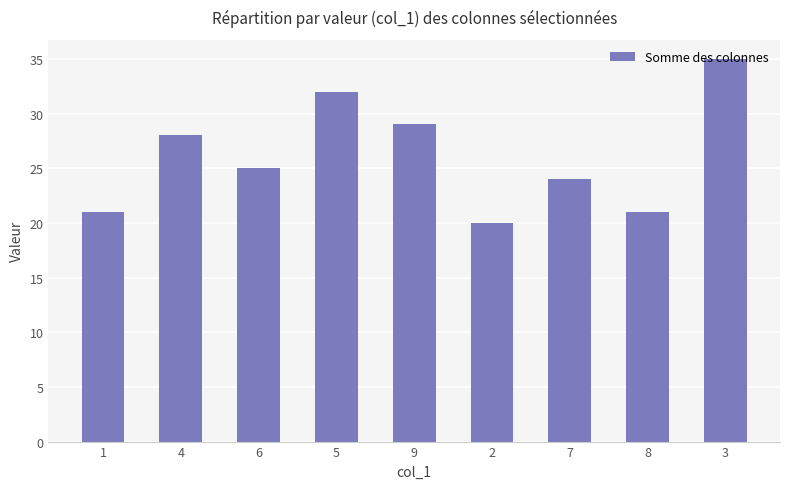

The value at 2 is 8. True or false?

False